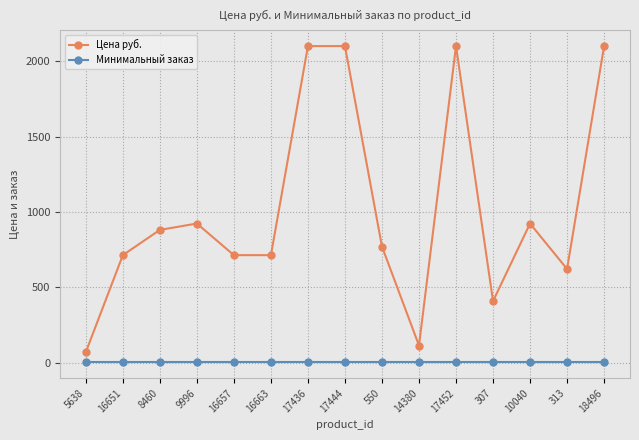

What is the value of the Цена руб. point at the 5th from the left?

713.0